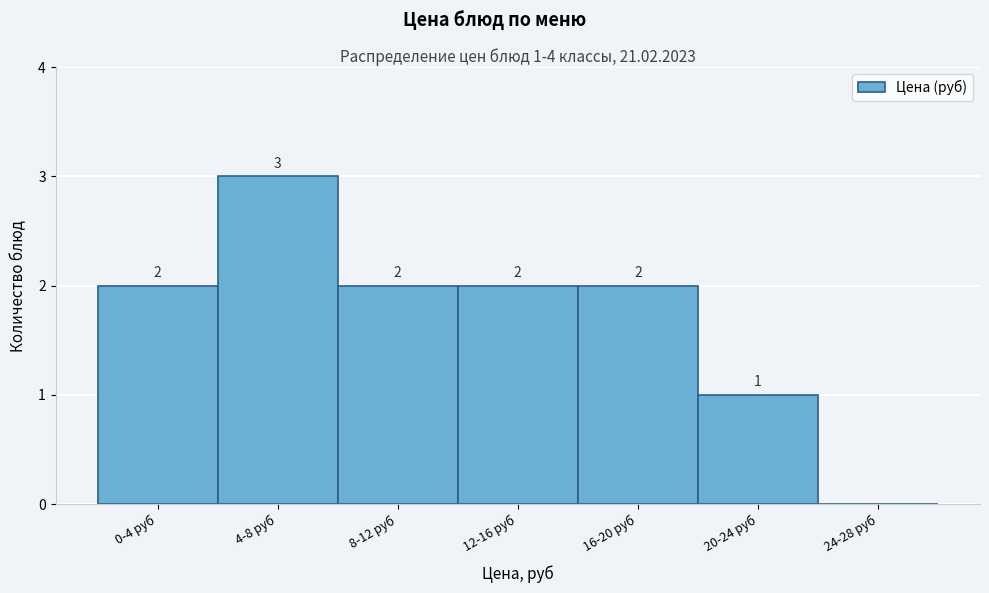

Reading left to right, what are all the values shown in this chart?

0-4 руб=2	4-8 руб=3	8-12 руб=2	12-16 руб=2	16-20 руб=2	20-24 руб=1	24-28 руб=0